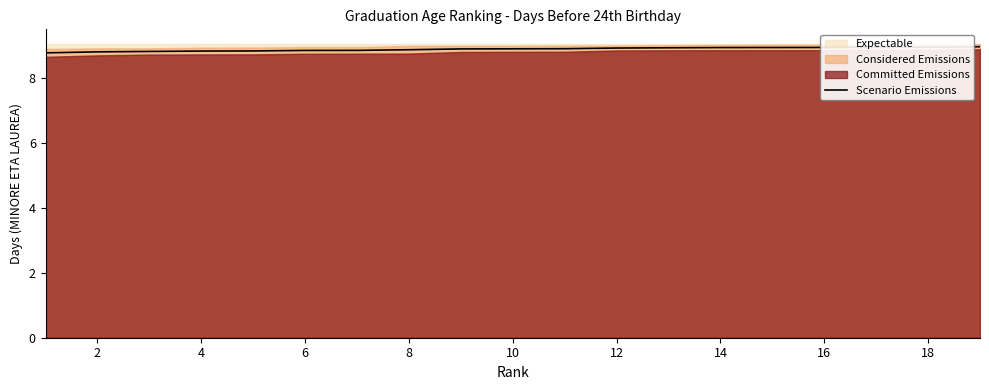

The Scenario Emissions series shows 14.7 at 18. True or false?

False